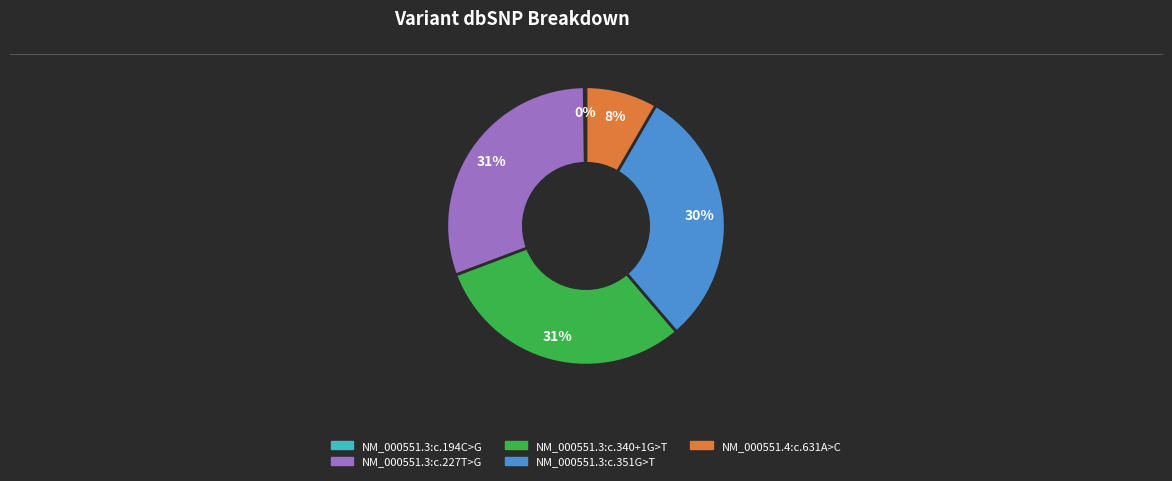

Does any single category account for the majority?

No